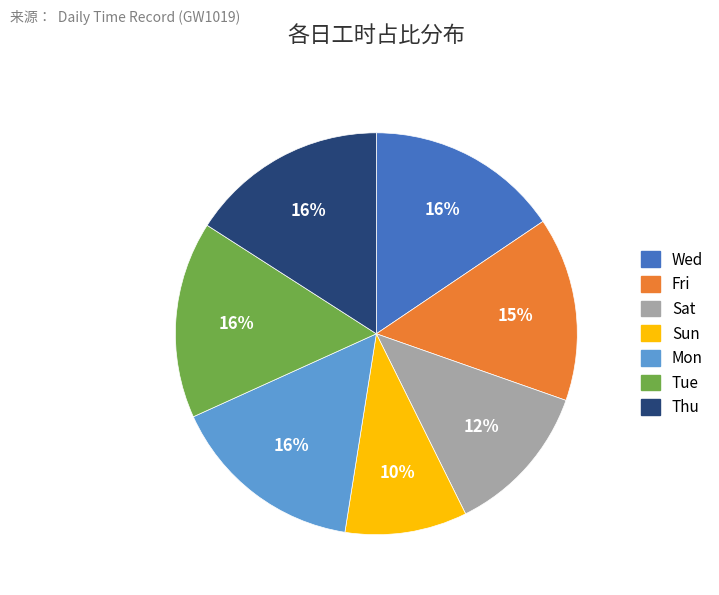

To the nearest percent, what is the average slice percentage?

14%